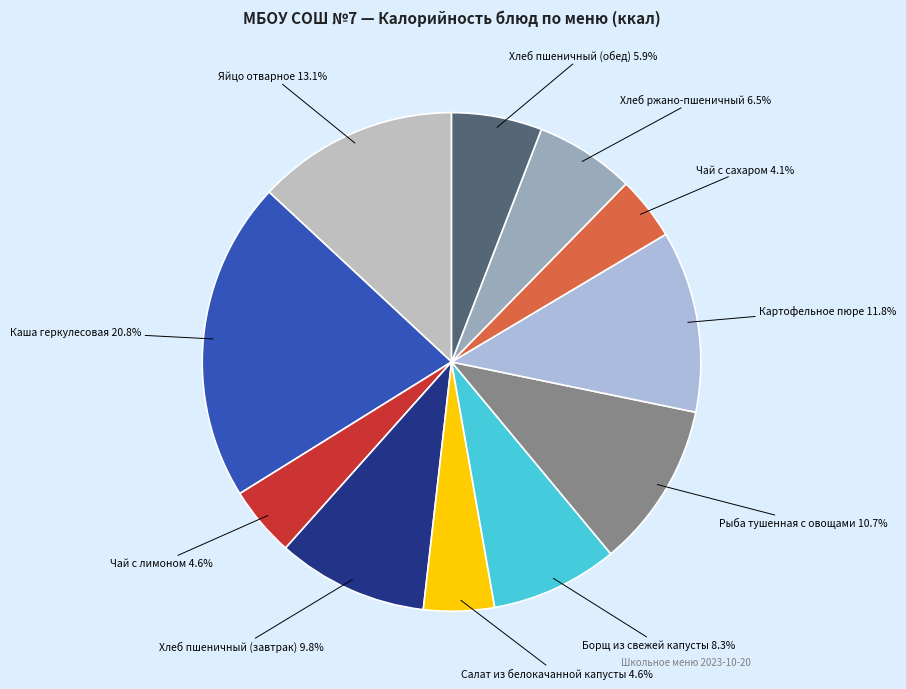

How many slices are in this pie chart?

11